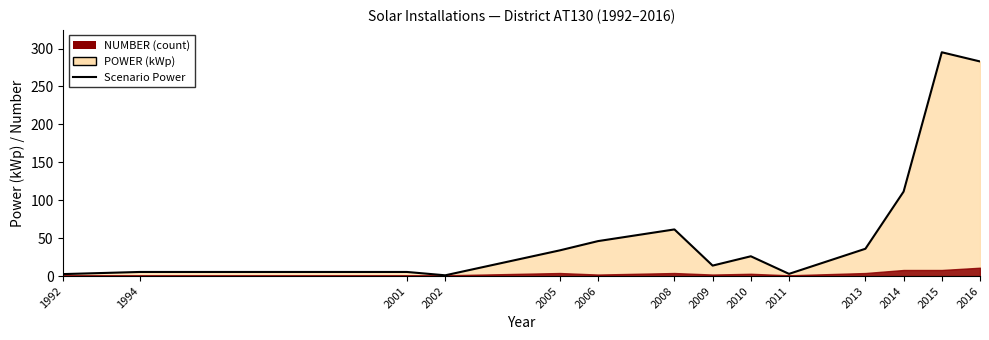

Does the chart display data point markers on the line(s)?

No